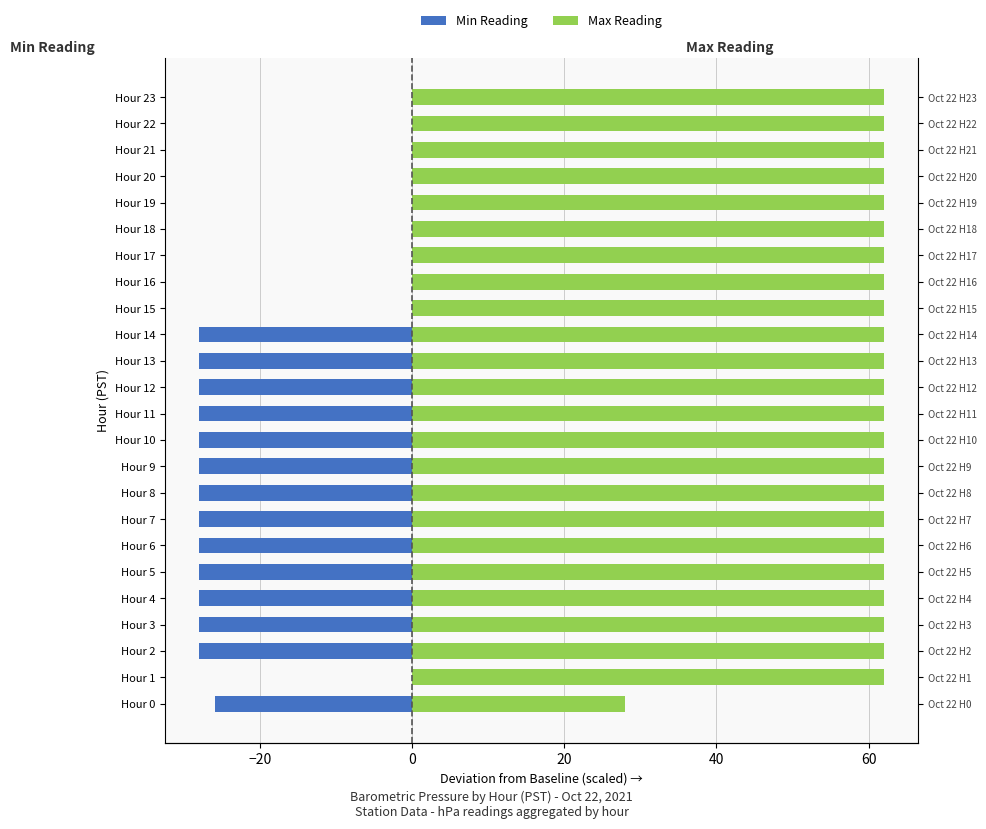

What are all the series names shown in the legend?

Min Reading, Max Reading